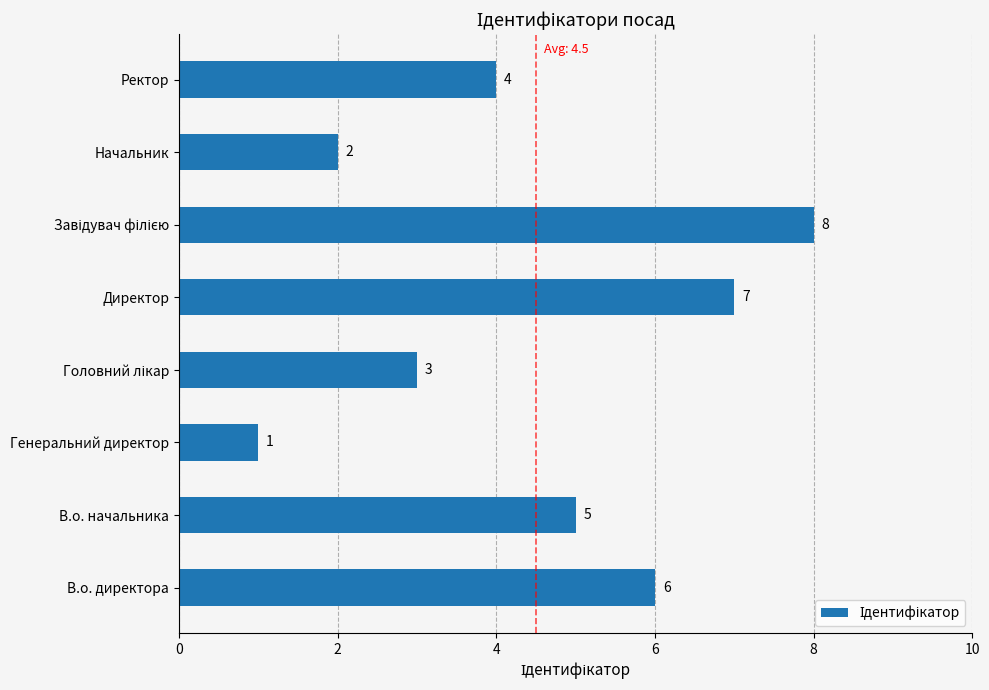

Reading bottom to top, transcribe all the data shown in this chart.

6	5	1	3	7	8	2	4